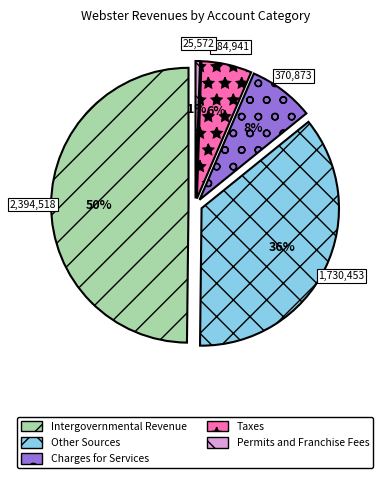

To the nearest percent, what is the difference between the Charges for Services and Taxes slice percentages?

2%